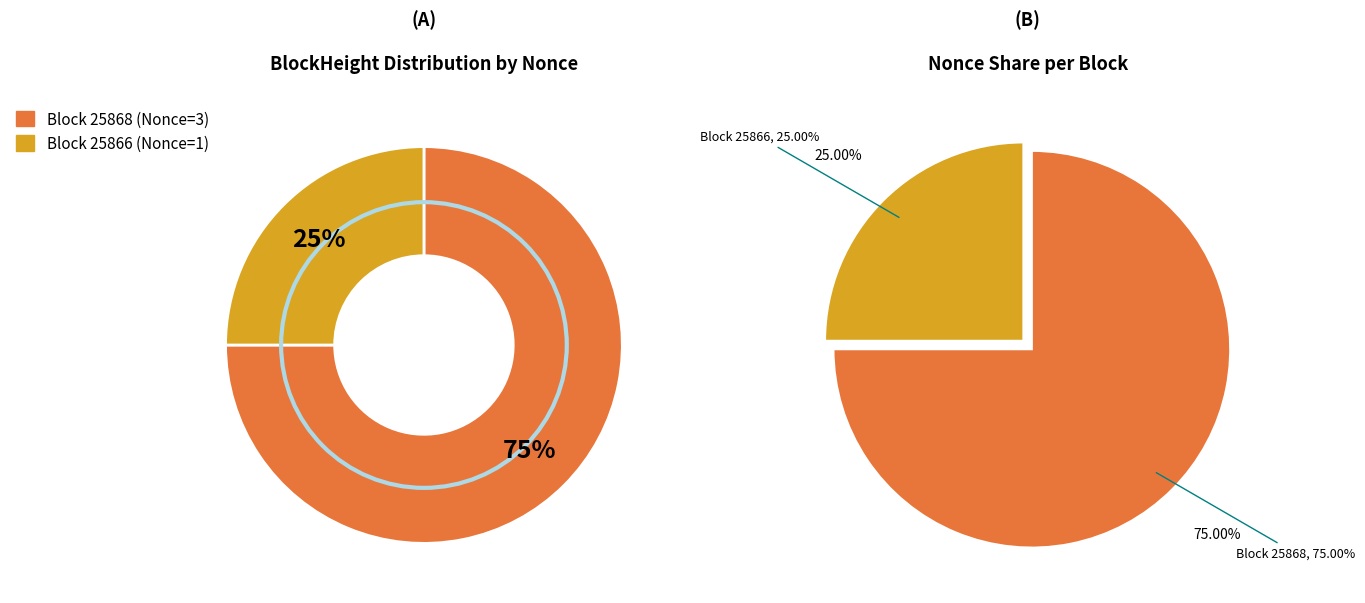

Count the number of slices in the pie.

2